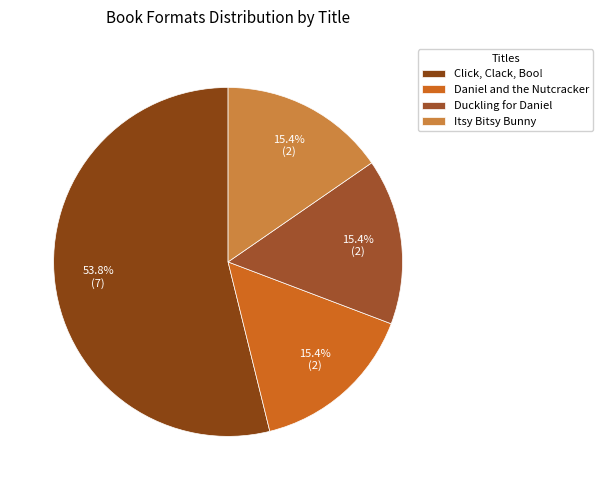

Approximately how many times larger is the value at Duckling for Daniel compared to Daniel and the Nutcracker?

1.0